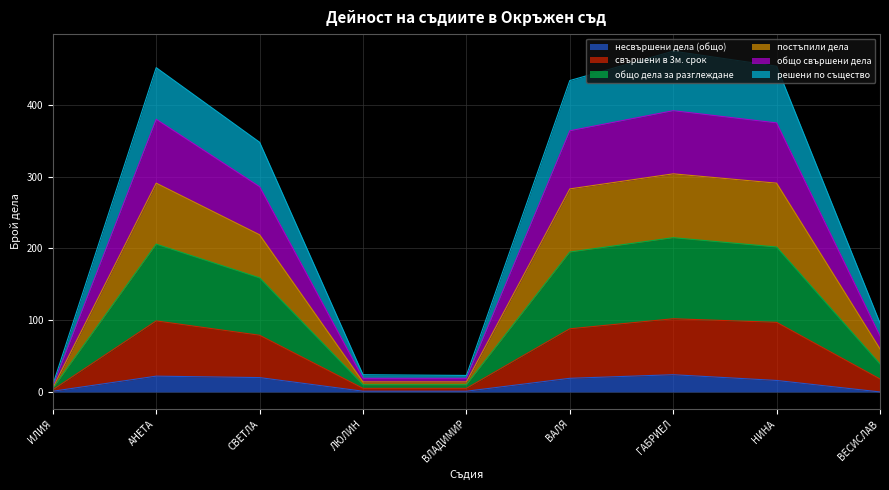

What is the maximum value for несвършени дела (общо)?

24